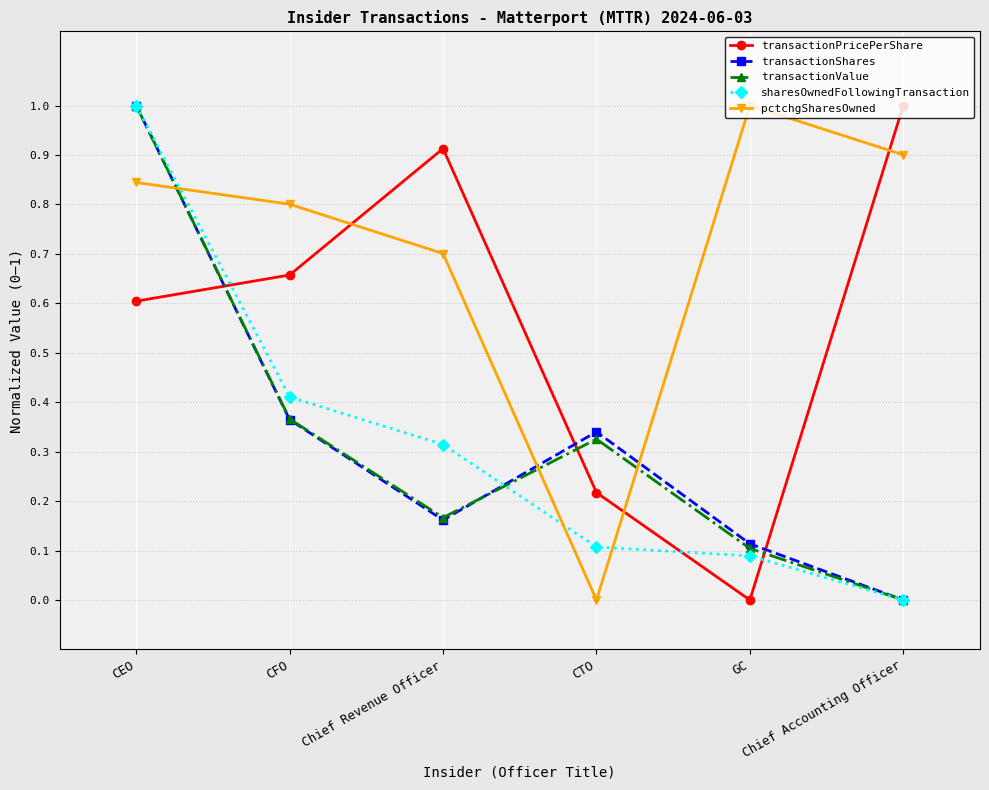

What is the highest value of the pctchgSharesOwned series?

1.0